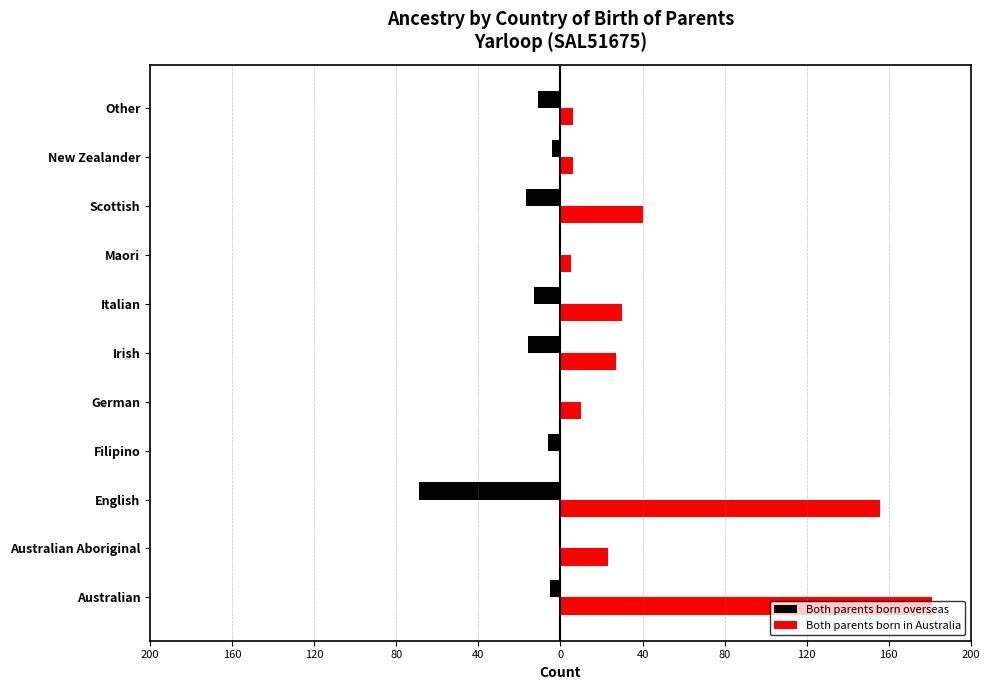

What are all the series names shown in the legend?

Both parents born overseas, Both parents born in Australia